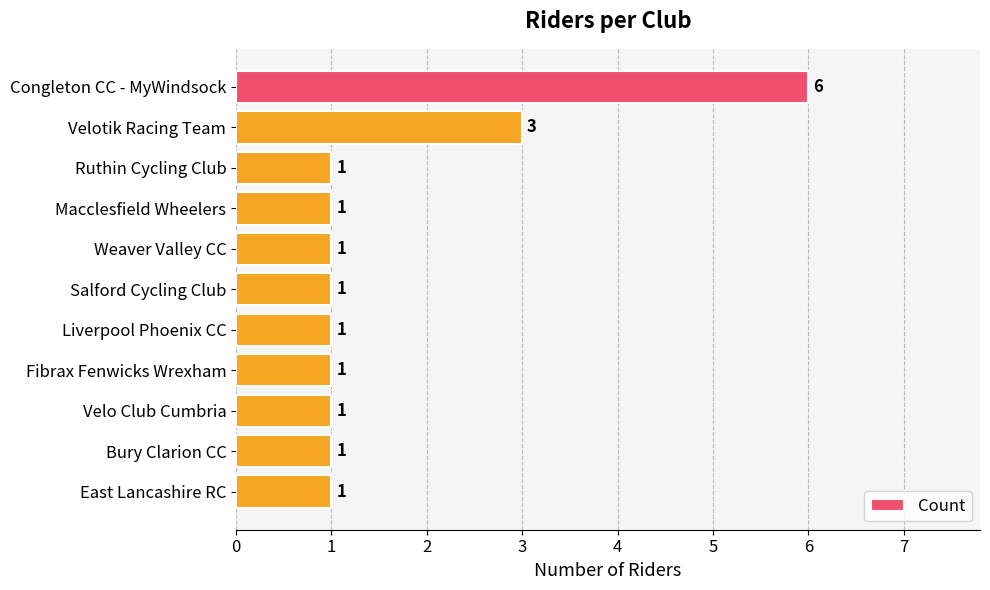

What is the difference between the second highest and second lowest values?

2